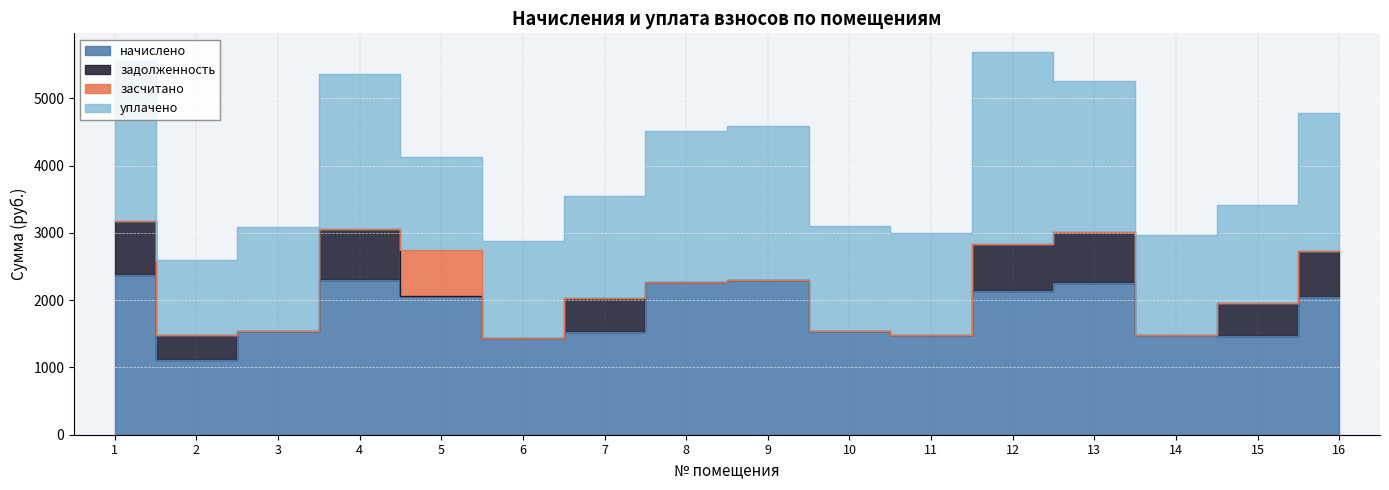

At 11, list the series in order from smallest to largest.

задолженность, засчитано, начислено, уплачено